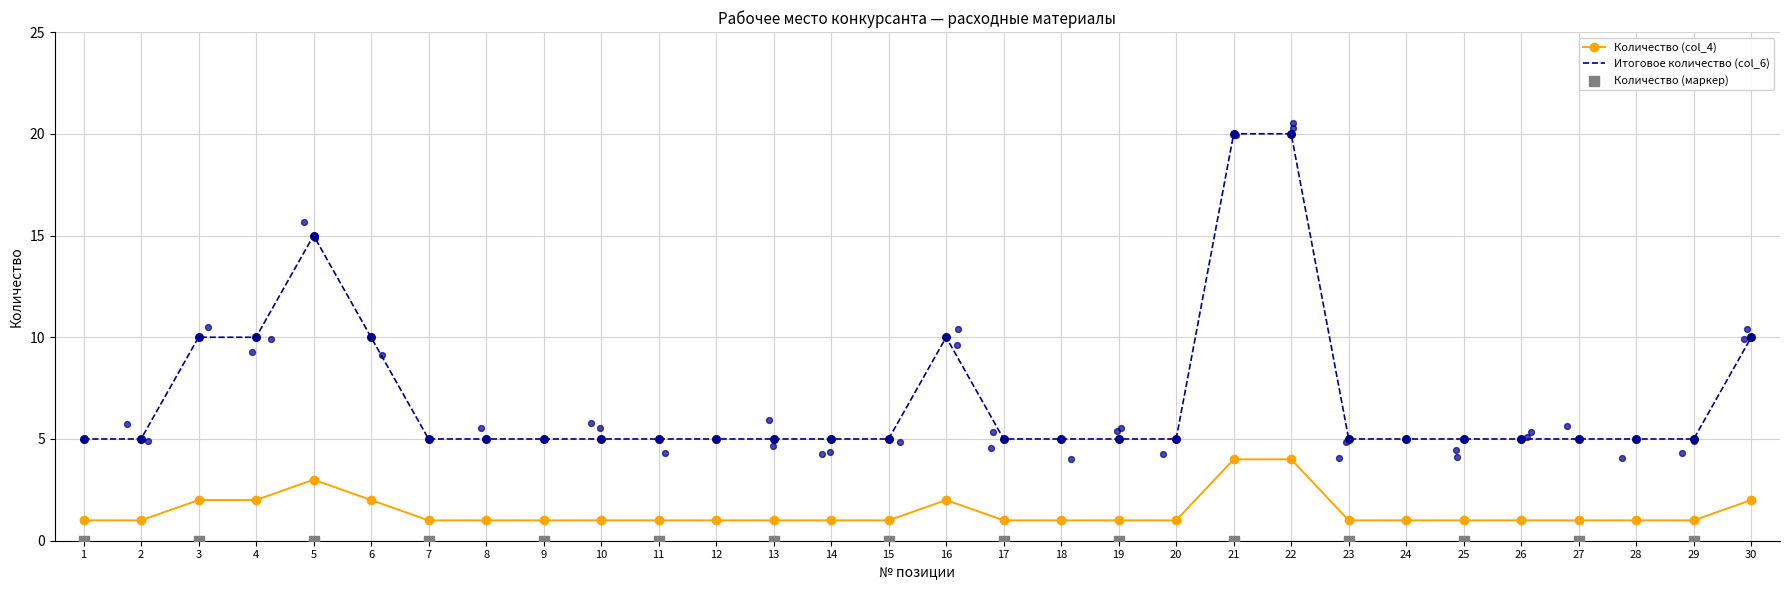

Which series reaches the maximum Y coordinate?

Итоговое количество (col_6)